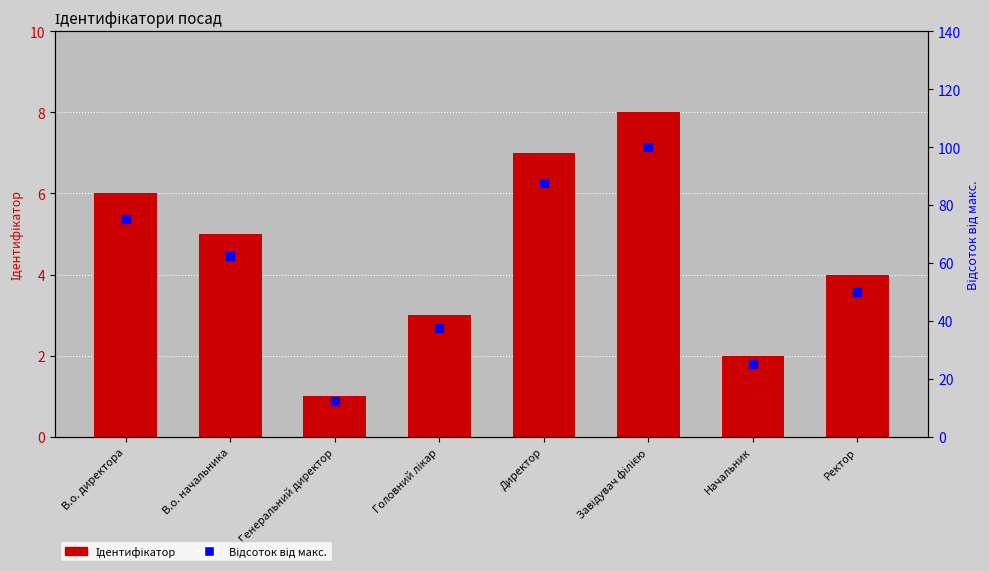

Is the value of Відсоток від макс. at В.о. директора greater than the value of Ідентифікатор at Начальник?

Yes